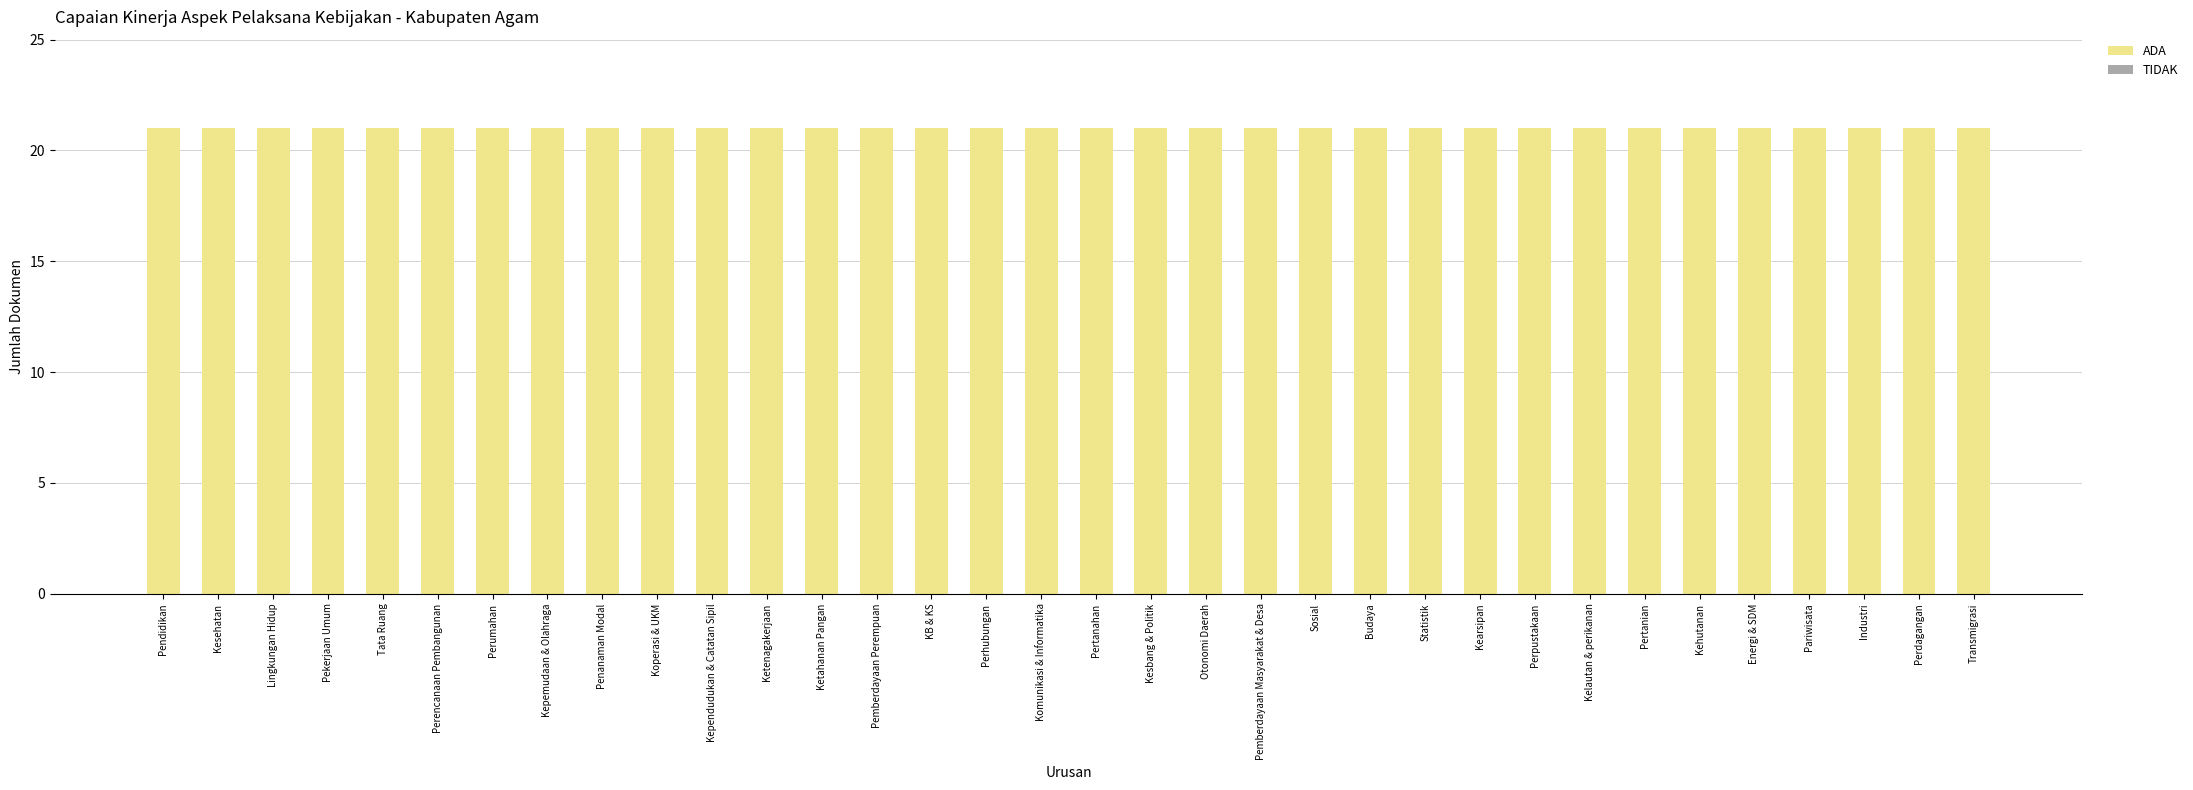

Are the bars horizontal?

No